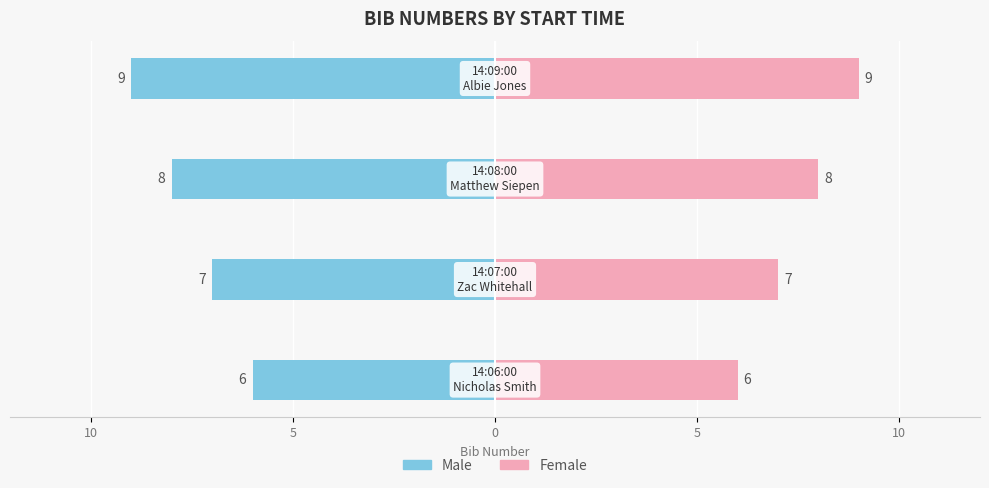

Reading left to right, what are all the values shown in this chart?

Male: -6	-7	-8	-9
Female: 6	7	8	9